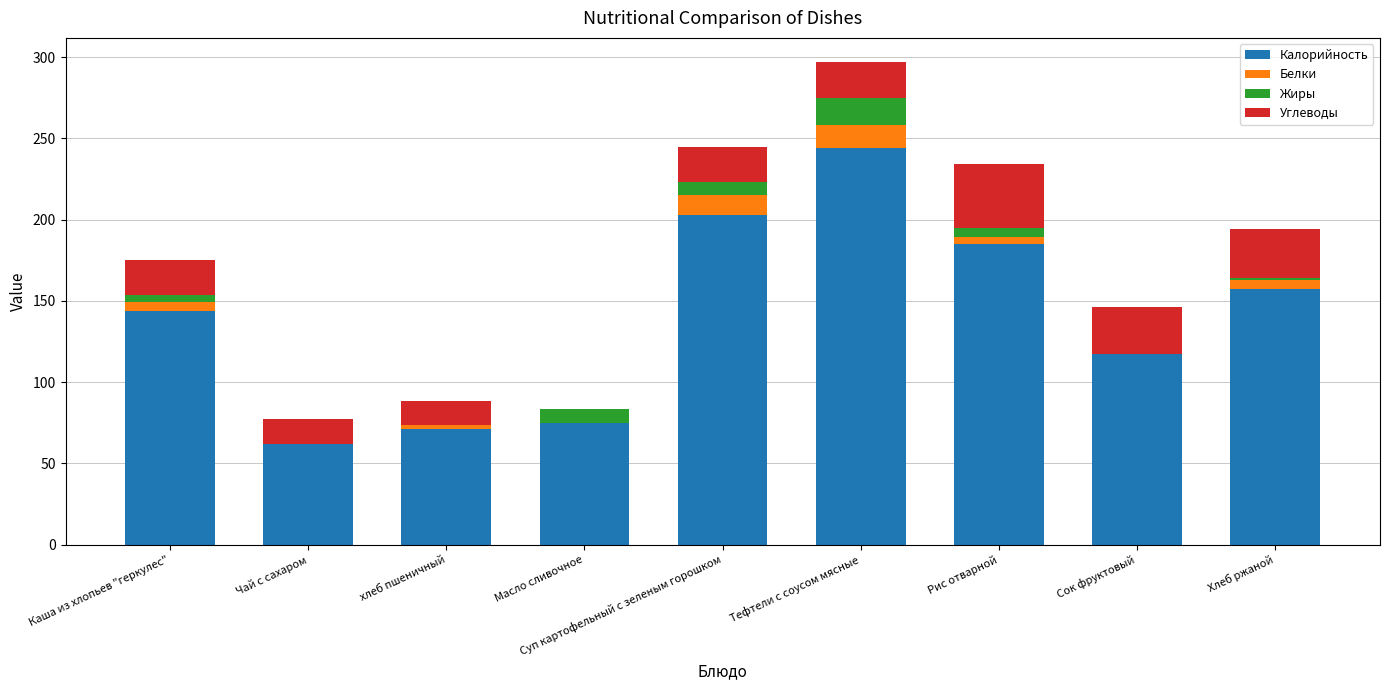

True or false: Калорийность has a value of 75.0 at Масло сливочное.

True